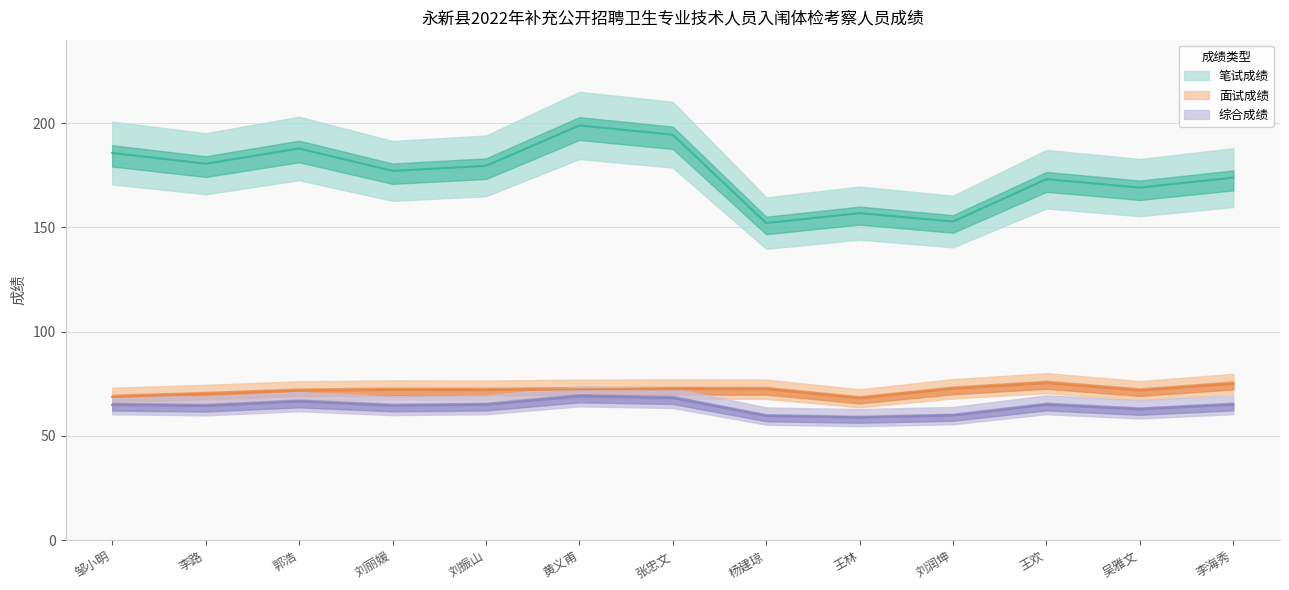

True or false: 面试成绩 and 综合成绩 cross at least once.

False